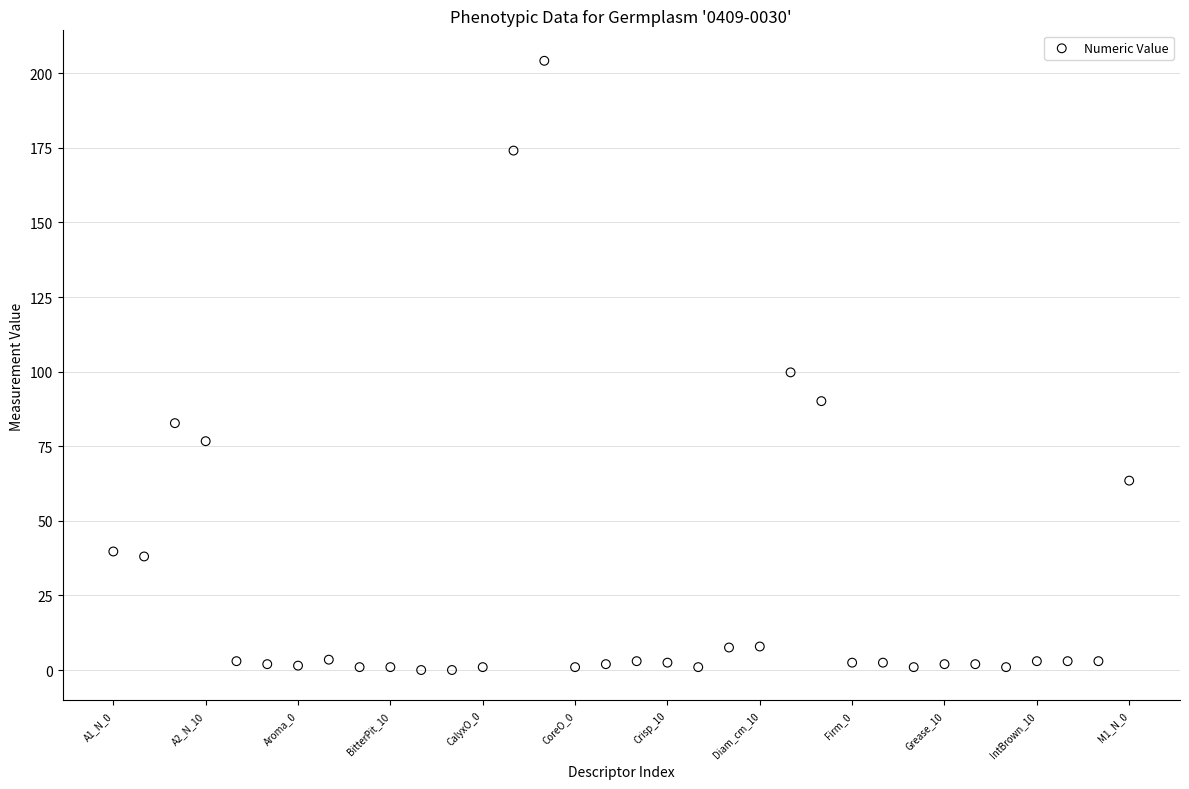

What Y value in the scatter plot is closest to 102?

99.8